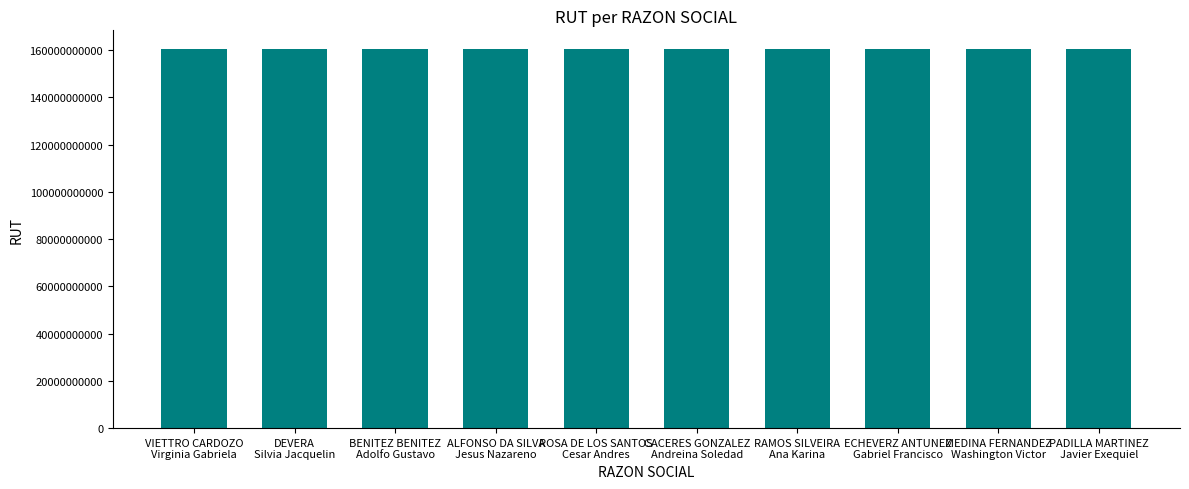

What is the minimum value shown in the chart?

160355070014